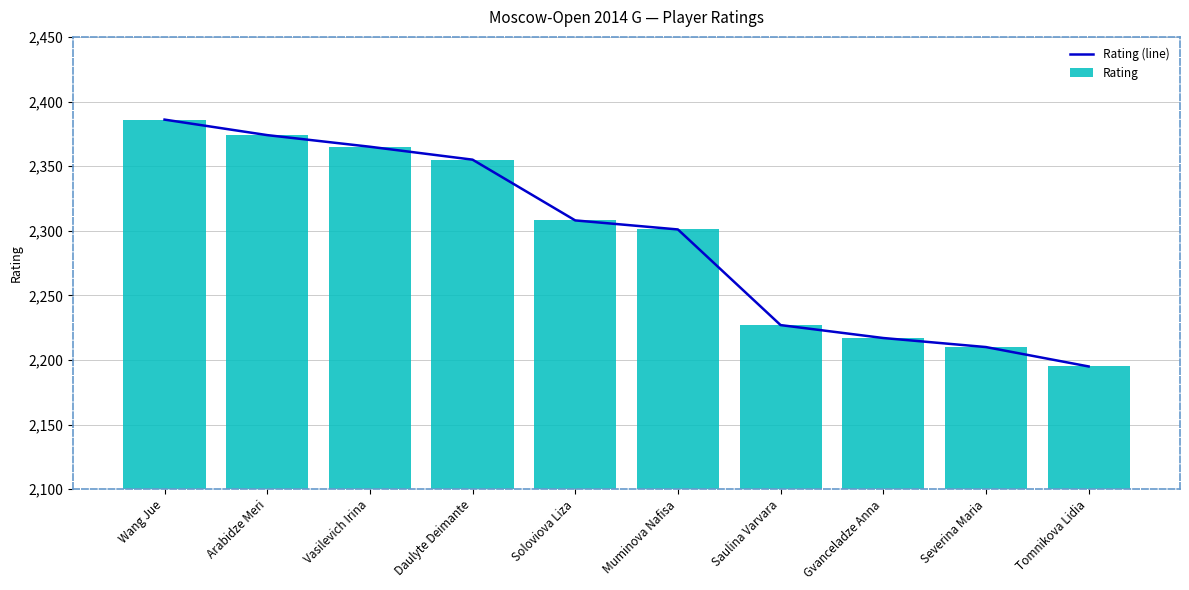

At which label does Rating first exceed 2308?

Wang Jue